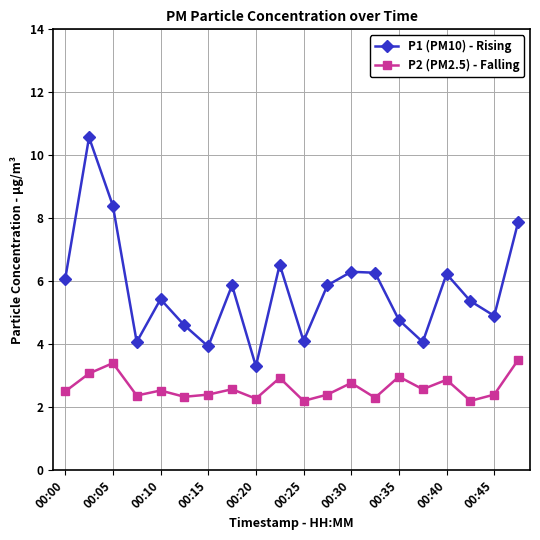

What is the difference between the second highest and minimum values in the P2 (PM2.5) - Falling series?

1.2